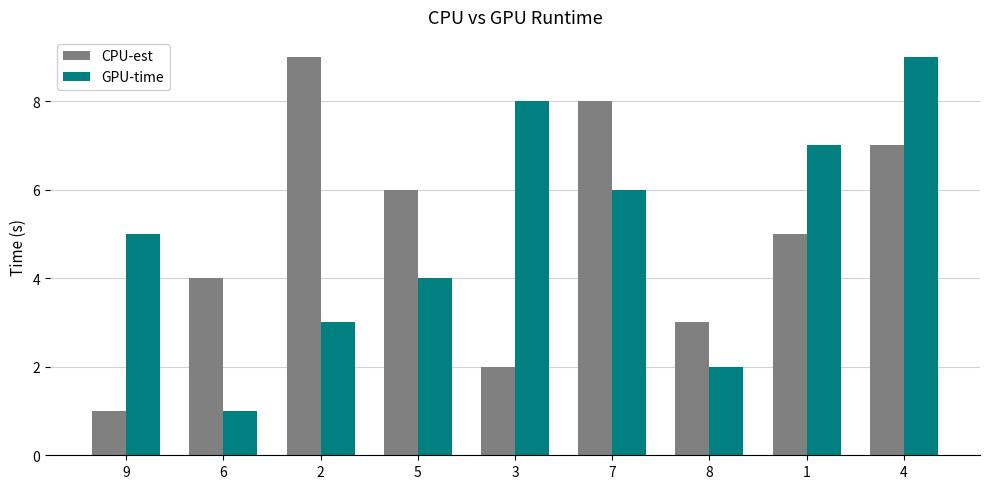

Reading right to left, what are all the values shown in this chart?

CPU-est: 7	5	3	8	2	6	9	4	1
GPU-time: 9	7	2	6	8	4	3	1	5